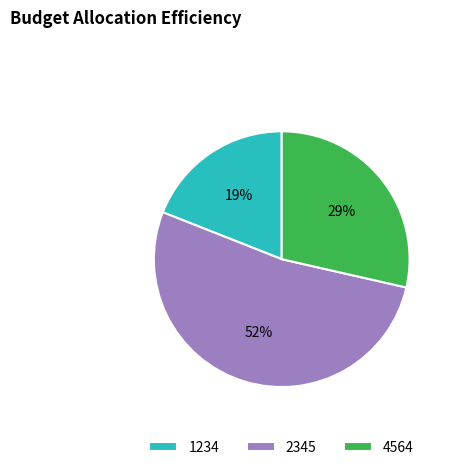

What is the majority slice?

2345